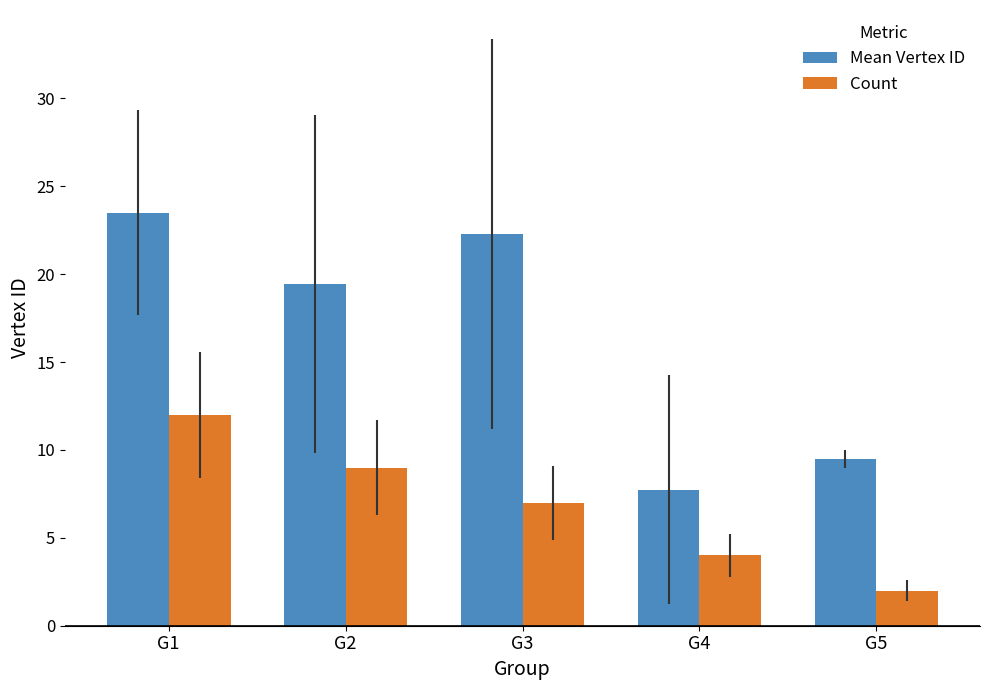

Does the chart contain stacked bars?

No